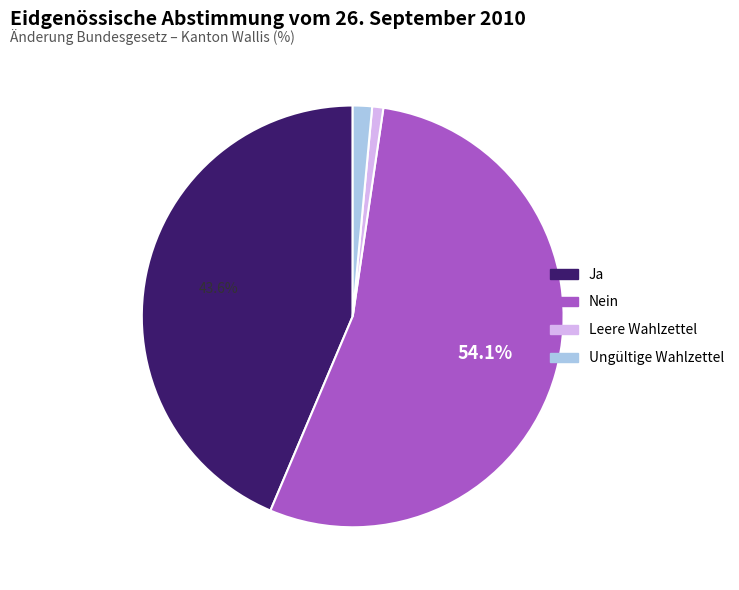

Which slice represents more than half of the pie?

Nein